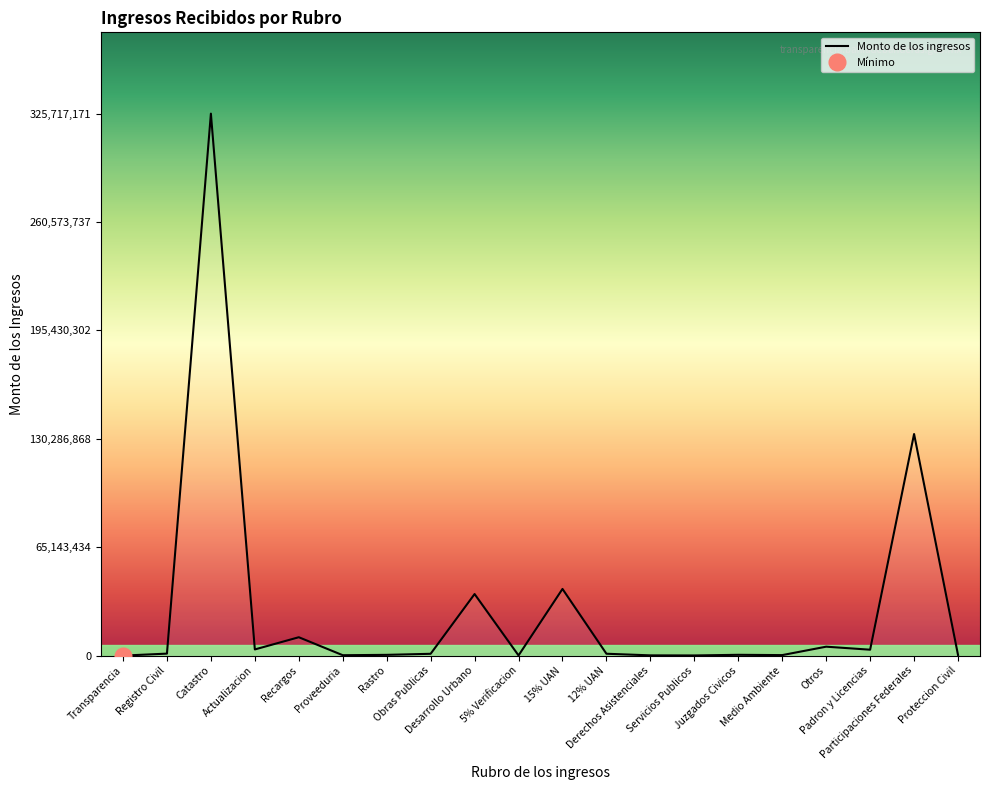

At which category does the data reach its first local valley?

Actualizacion